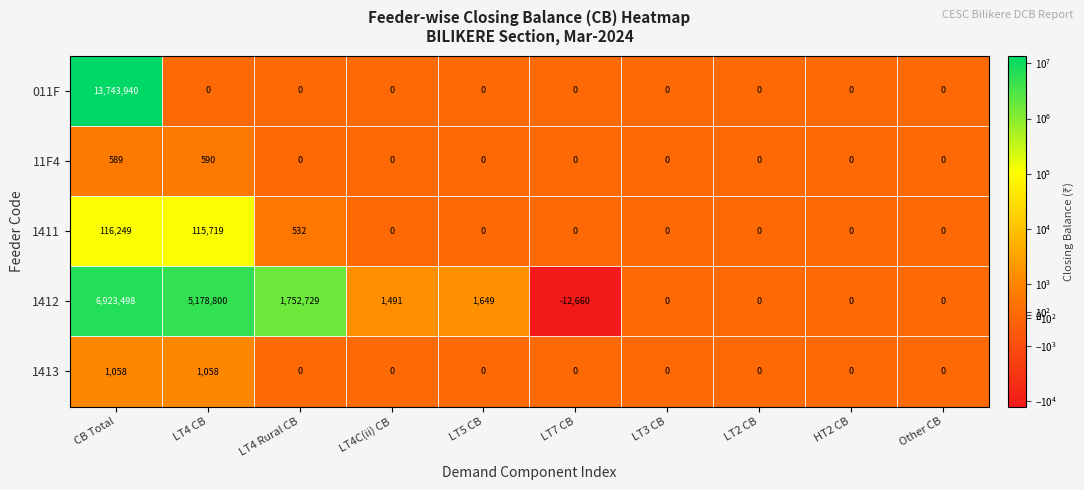

The 1413 series shows 650 at HT2 CB. True or false?

False